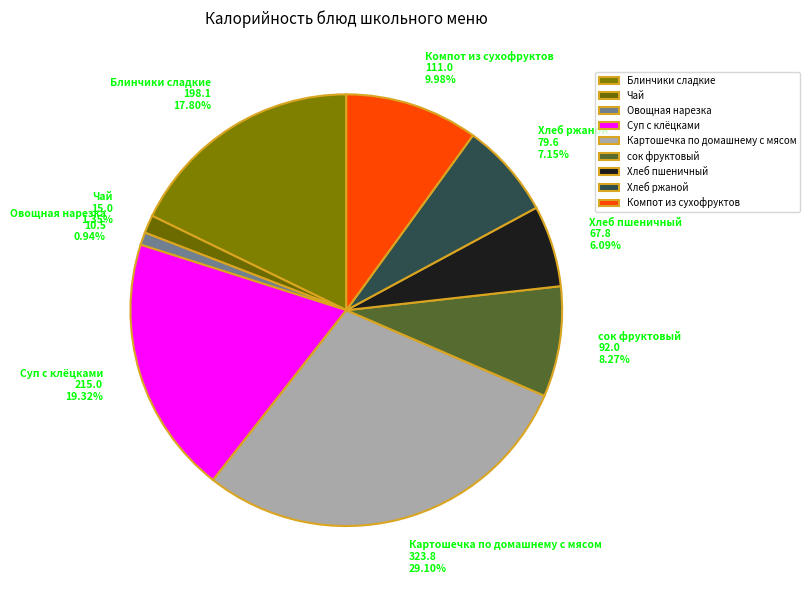

Combined, what portion of the pie is сок фруктовый and Хлеб пшеничный?

14.4%